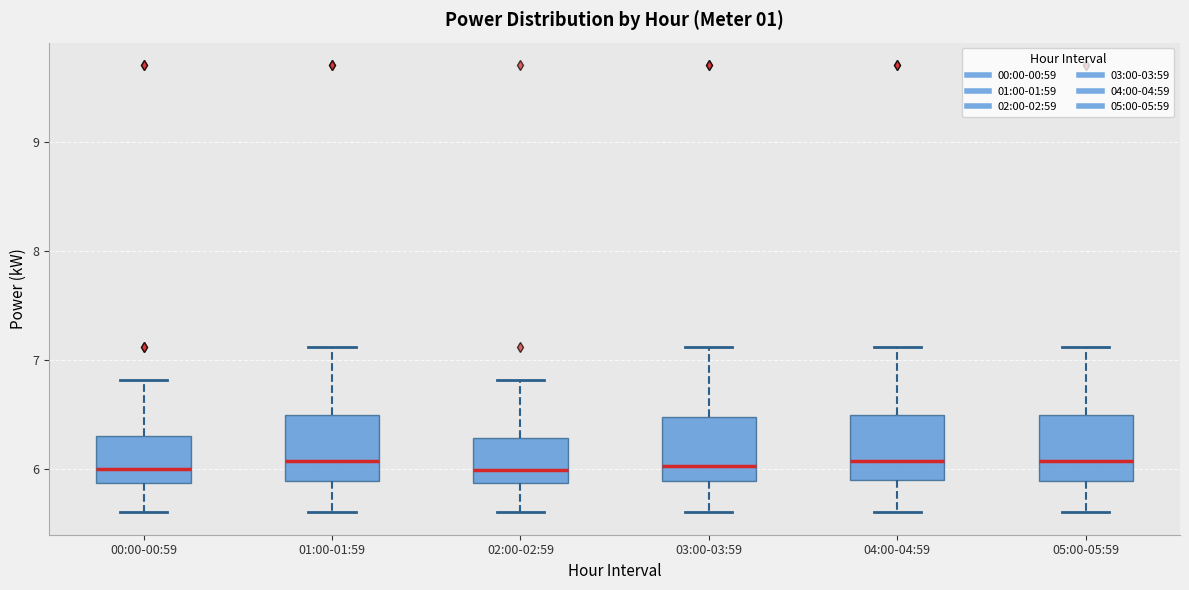

Reading left to right, transcribe this box plot: for each box, give where its median line is, the range the box spans, and where its two whiskers end, as read against the y-axis. The values are not printed on the chart, so give them approximately, as read against the axis.

00:00-00:59: median 6.0, box 5.9 to 6.3, whiskers 5.6 to 6.8
01:00-01:59: median 6.1, box 5.9 to 6.5, whiskers 5.6 to 7.1
02:00-02:59: median 6.0, box 5.9 to 6.3, whiskers 5.6 to 6.8
03:00-03:59: median 6.0, box 5.9 to 6.5, whiskers 5.6 to 7.1
04:00-04:59: median 6.1, box 5.9 to 6.5, whiskers 5.6 to 7.1
05:00-05:59: median 6.1, box 5.9 to 6.5, whiskers 5.6 to 7.1